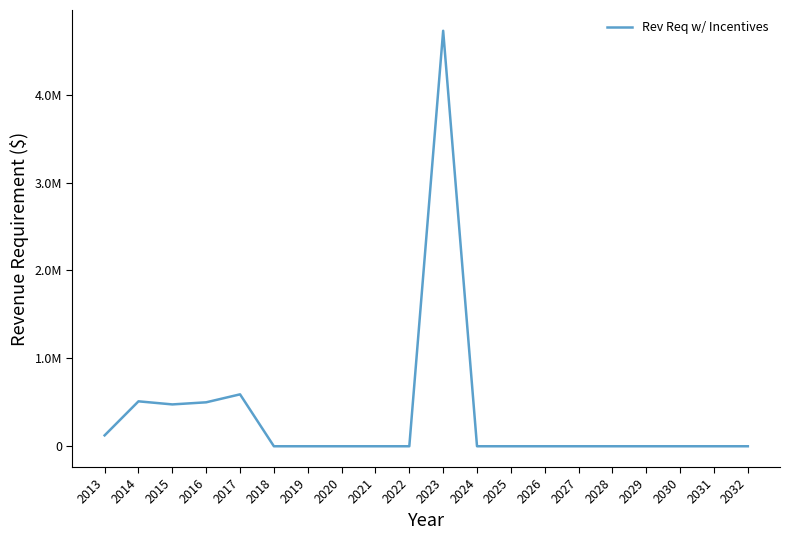

What is the difference between the values at 2019 and 2013?

123870.7